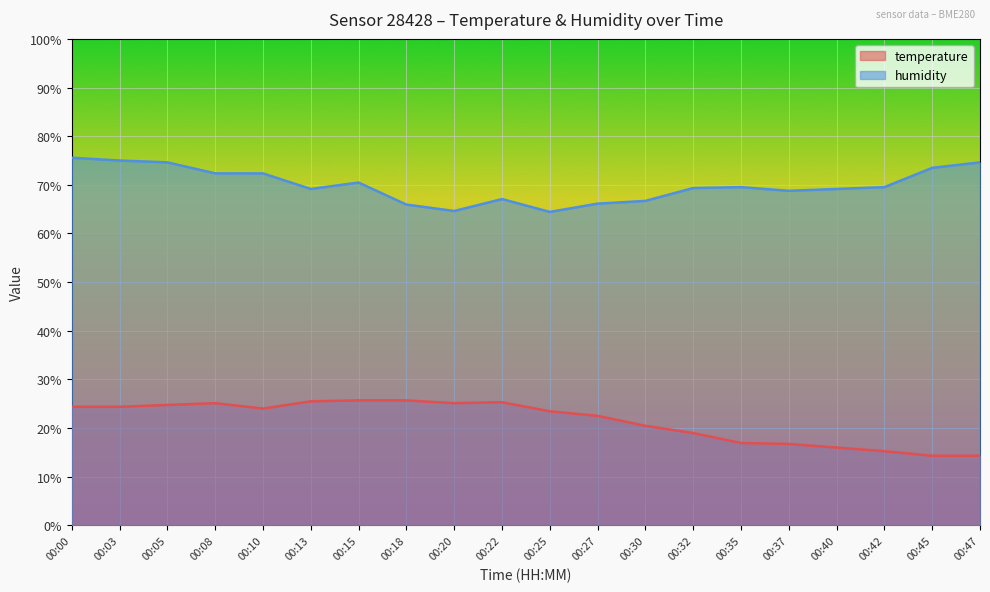

True or false: humidity and temperature intersect in this chart.

False